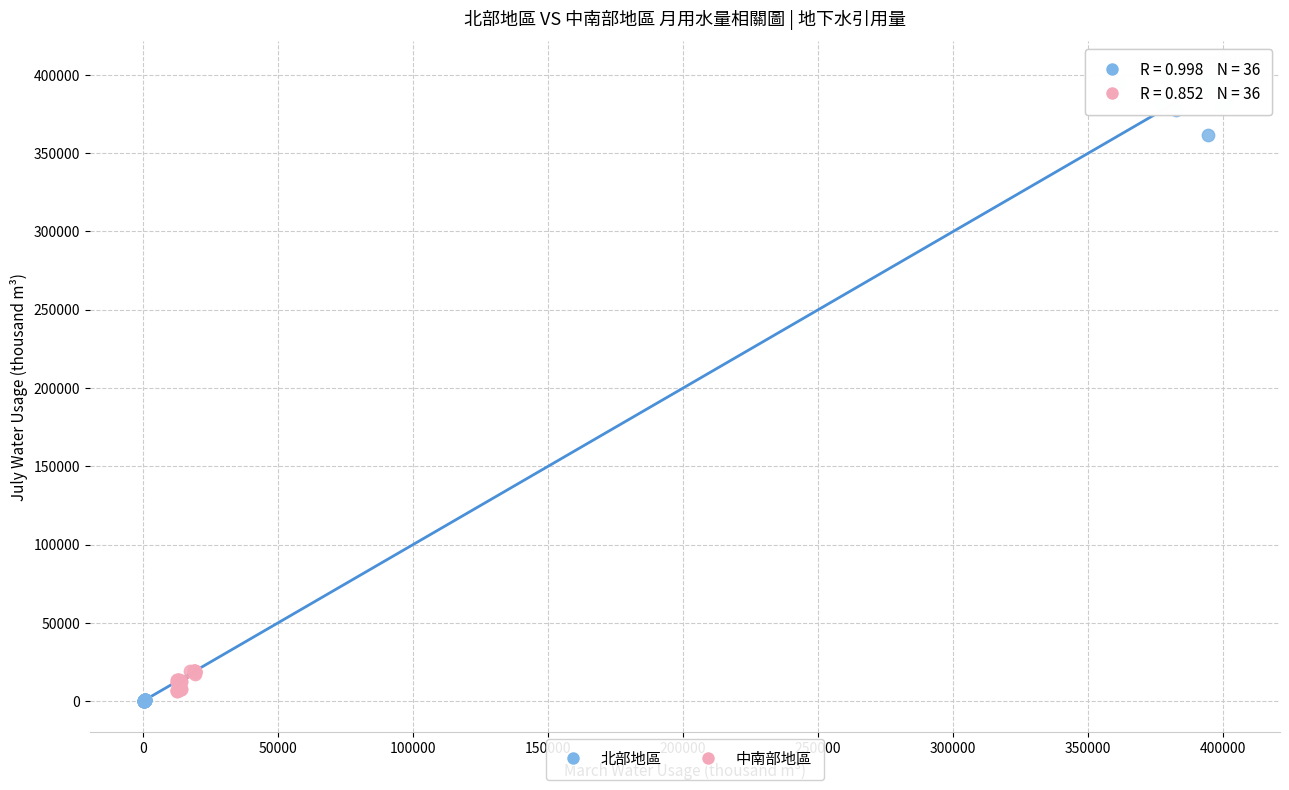

Which series reaches the minimum Y coordinate?

北部地區